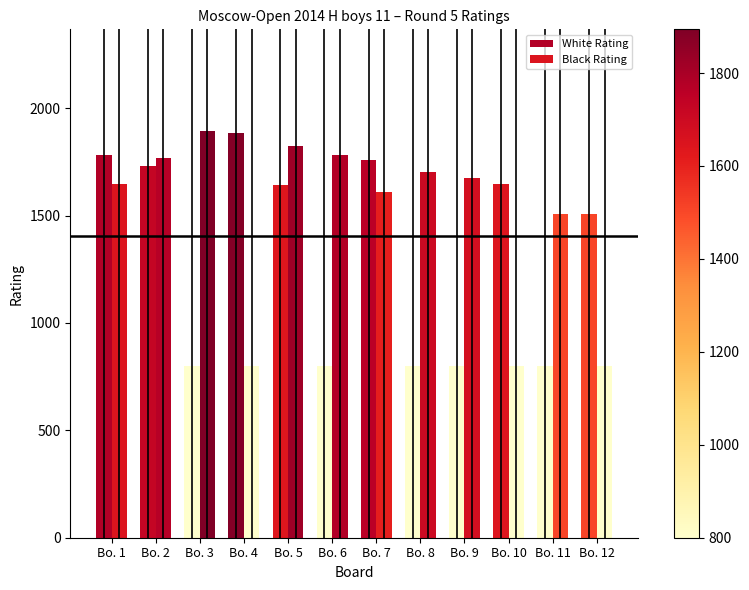

How many values in the White Rating series are below 1641?

6